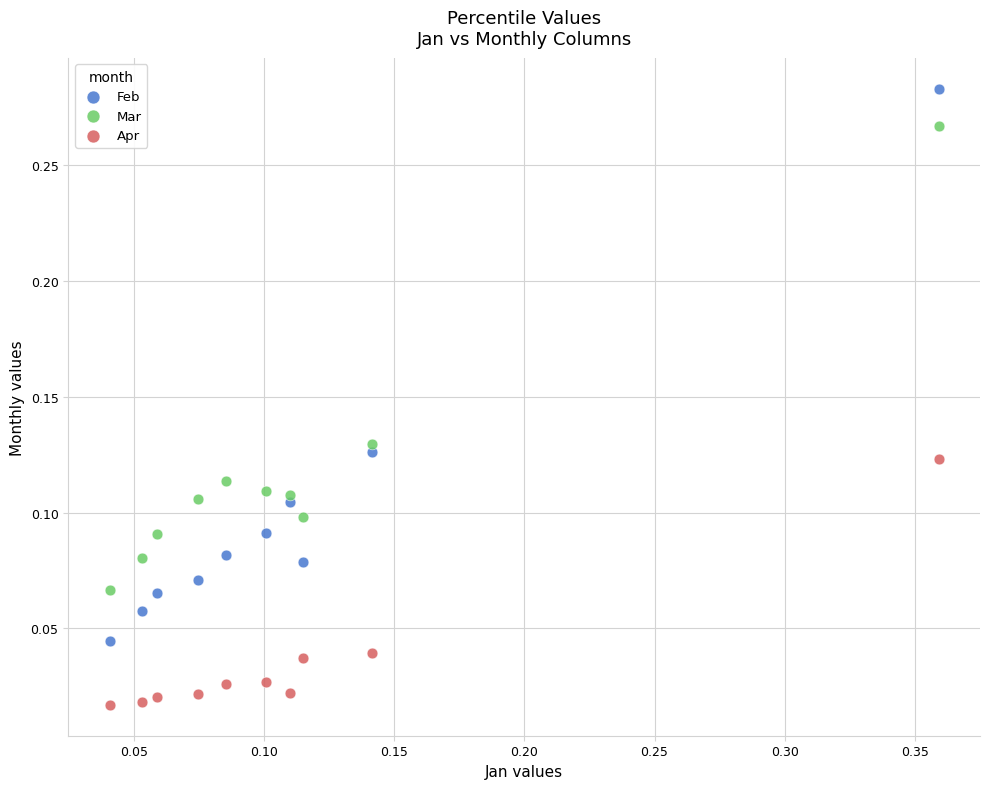

Which series reaches the minimum Y coordinate?

Apr